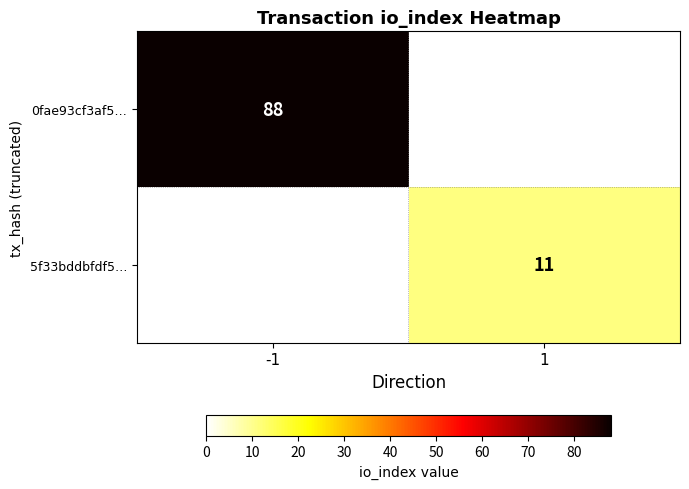

True or false: 5f33bddbfdf5… has a value of 11 at 1.

True